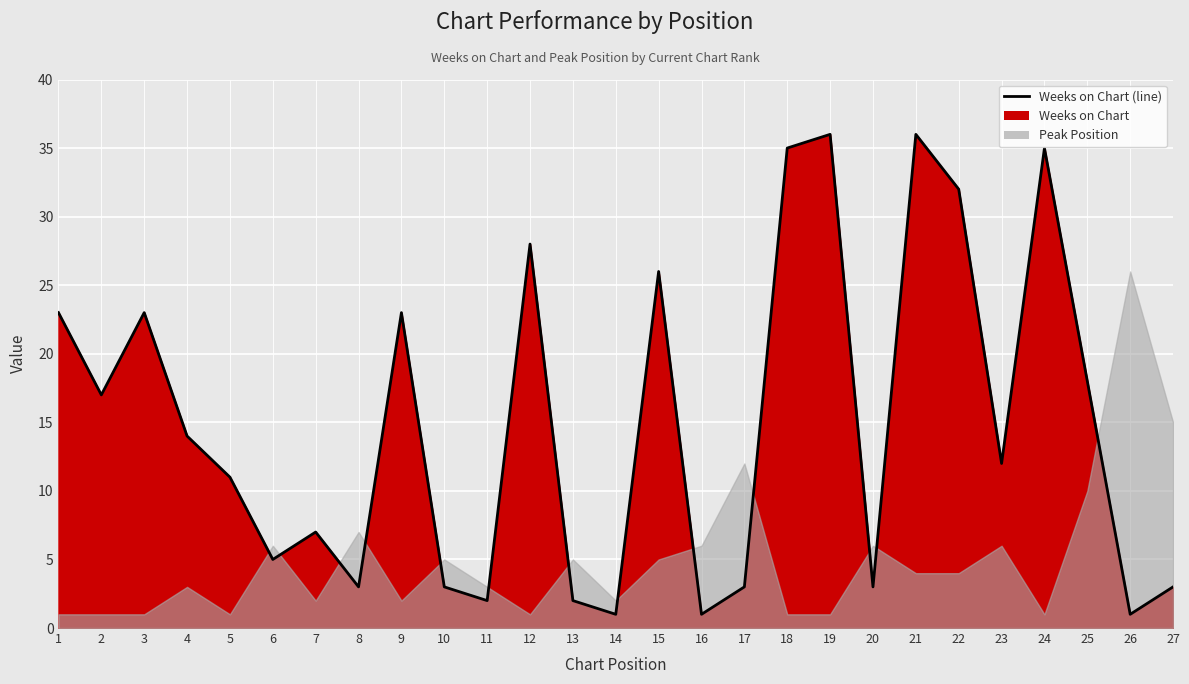

How many values exceed 12?

13